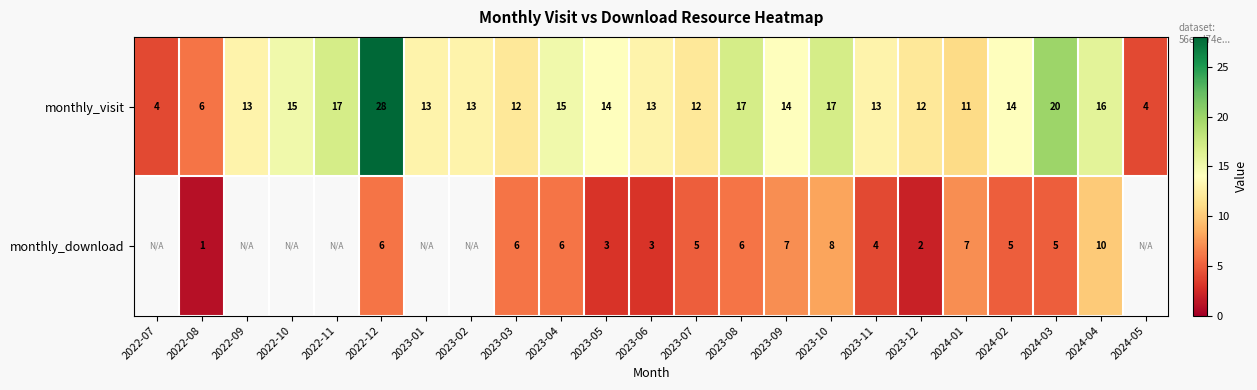

Which has a higher value, 2023-10 or 2022-10?

2023-10